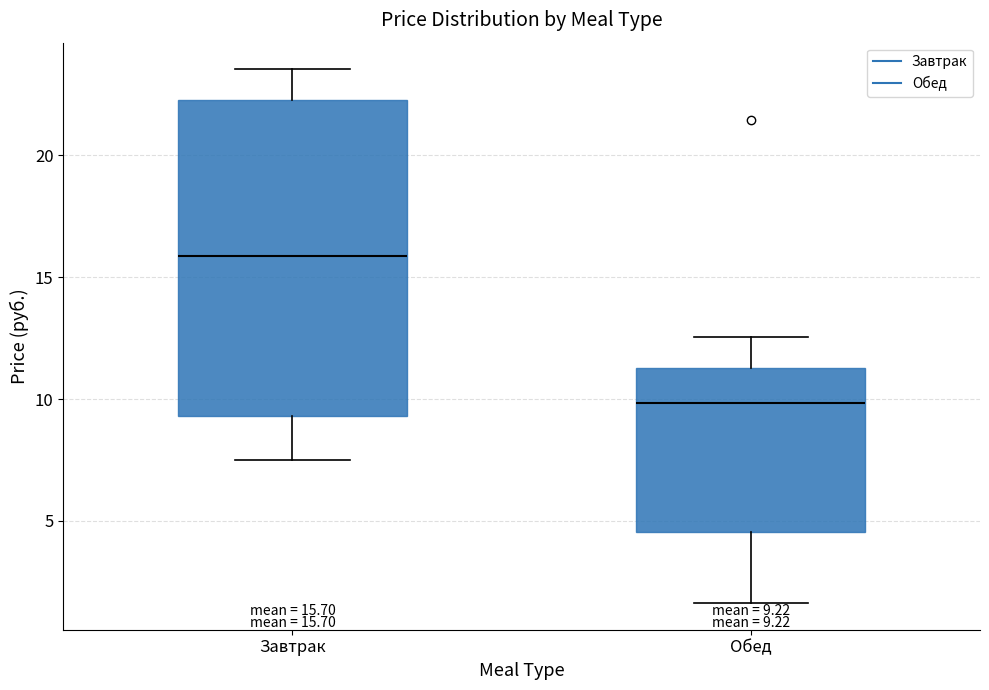

Which box is the tallest, from its lower edge to its upper edge?

Завтрак